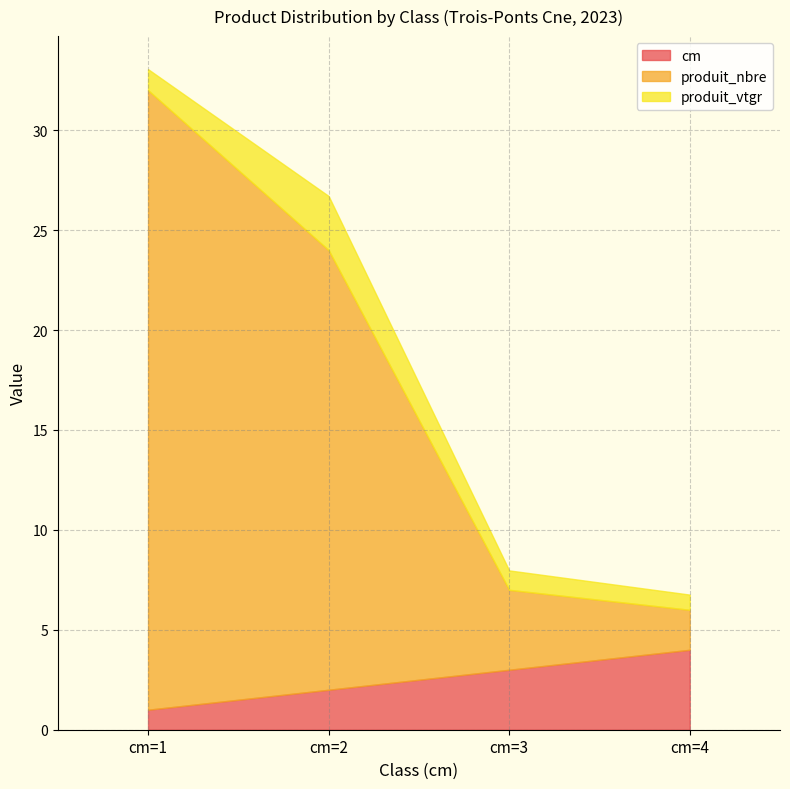

The value of cm at cm=3 is 1.7. True or false?

False